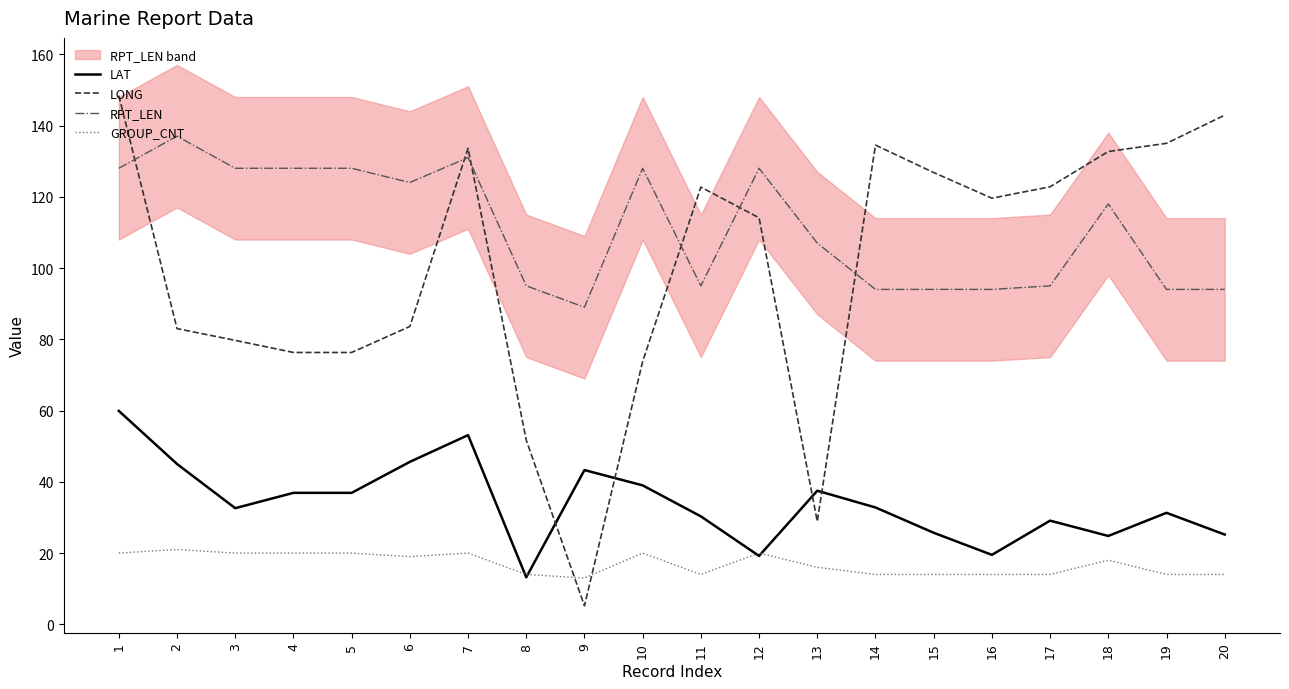

In RPT_LEN, how many points are lower than both neighbors (excluding endpoints)?

3